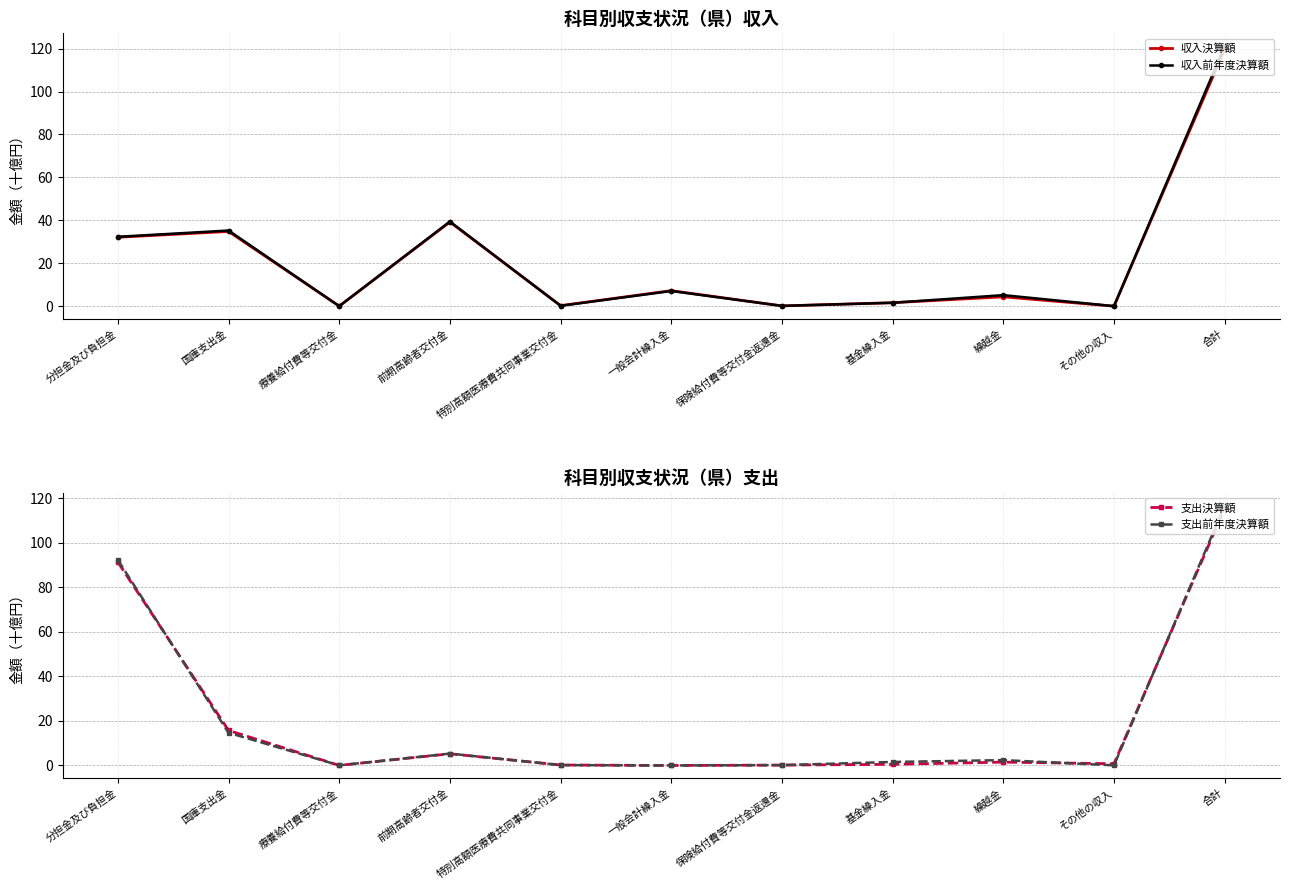

The value of 支出決算額 at その他の収入 is 0.8. True or false?

True